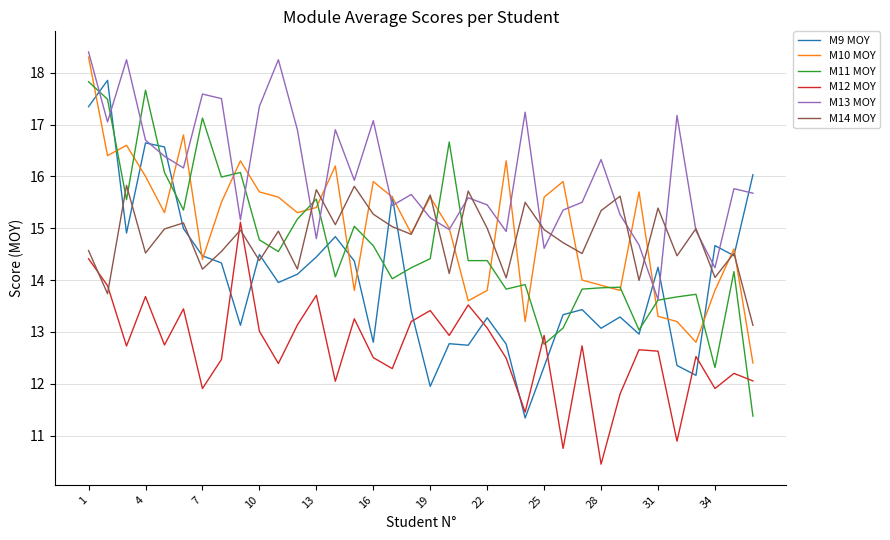

What is the maximum value shown in the chart?

18.4